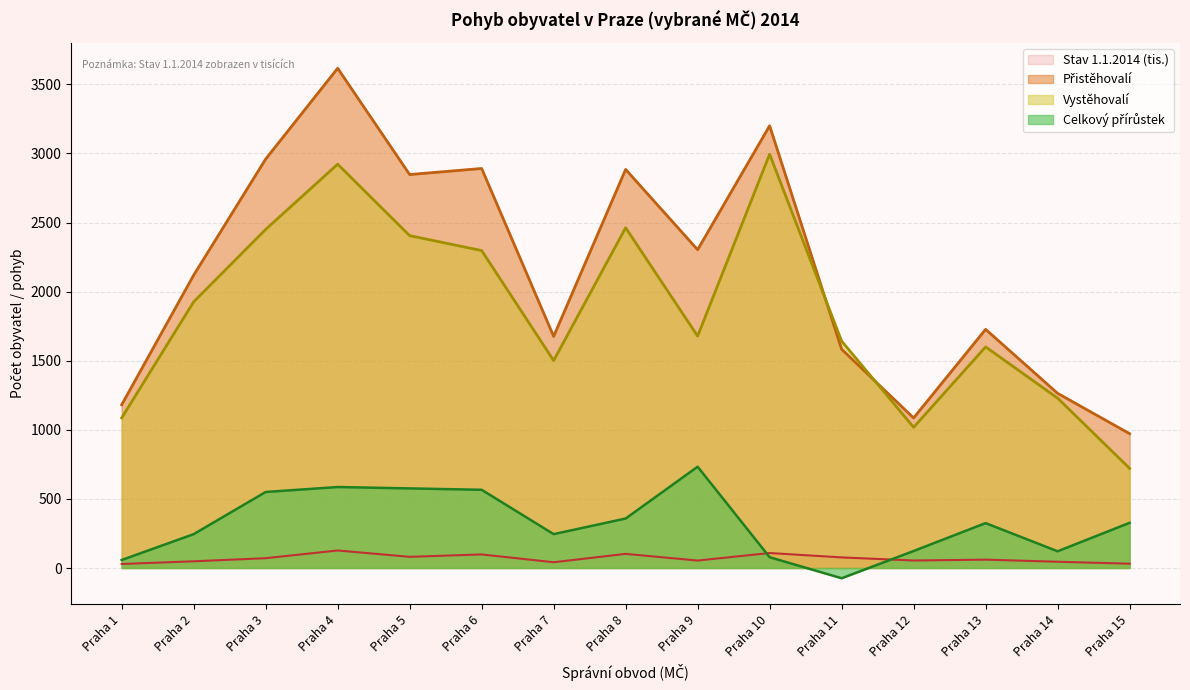

True or false: Celkový přírůstek and Stav 1.1.2014 cross at least once.

True